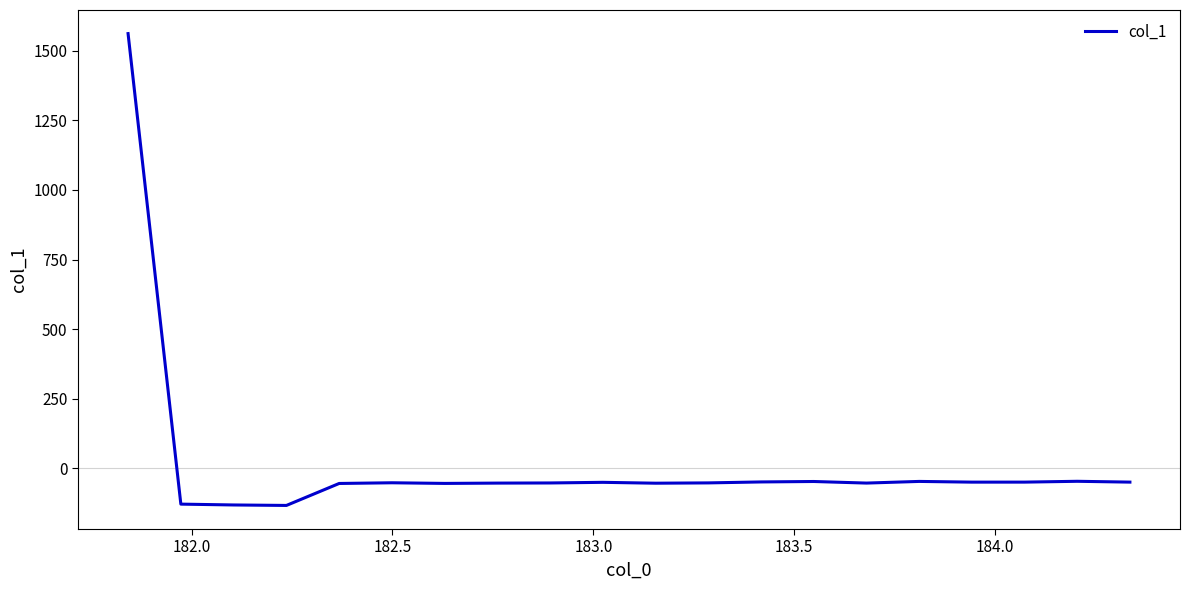

What is the maximum value shown in the chart?

1560.9